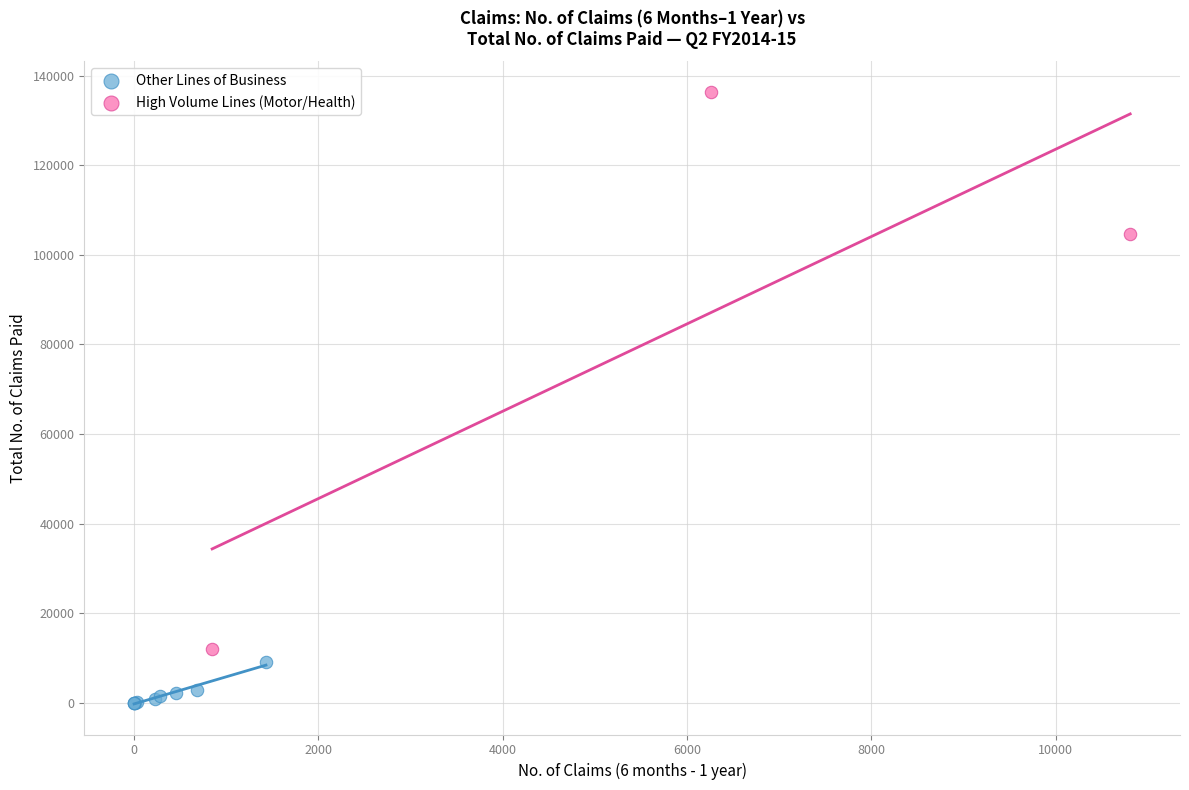

Which series has the widest spread of Y values?

High Volume Lines (Motor/Health)